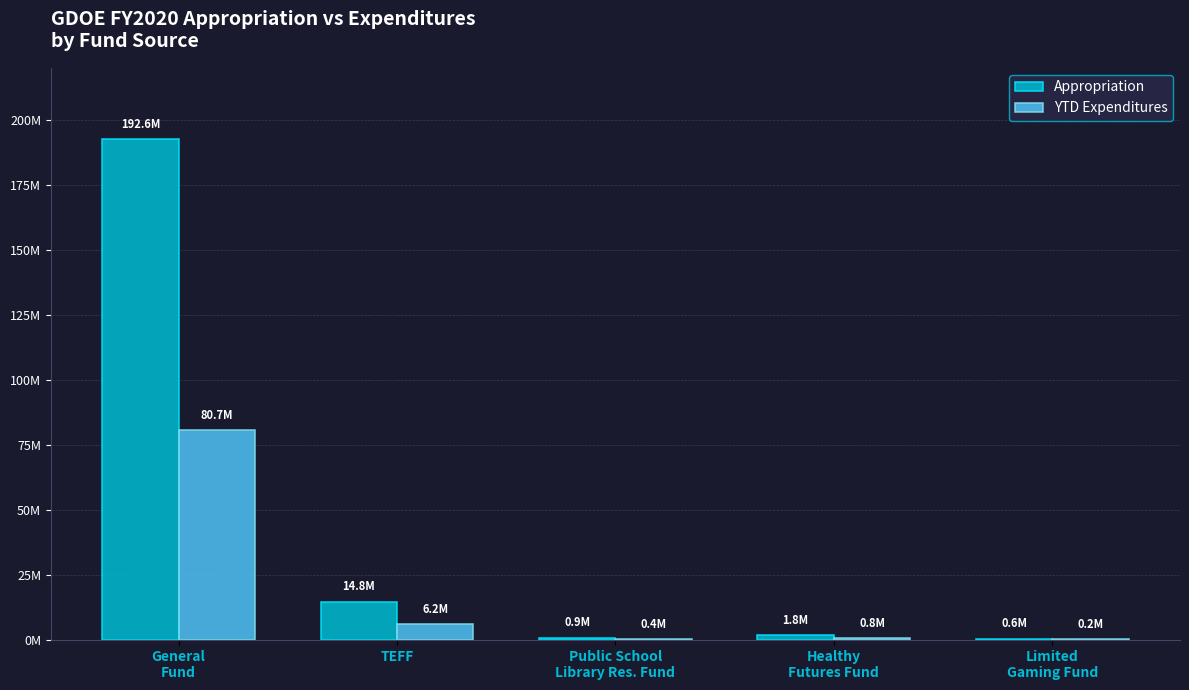

Which series has the widest spread of values?

Appropriation